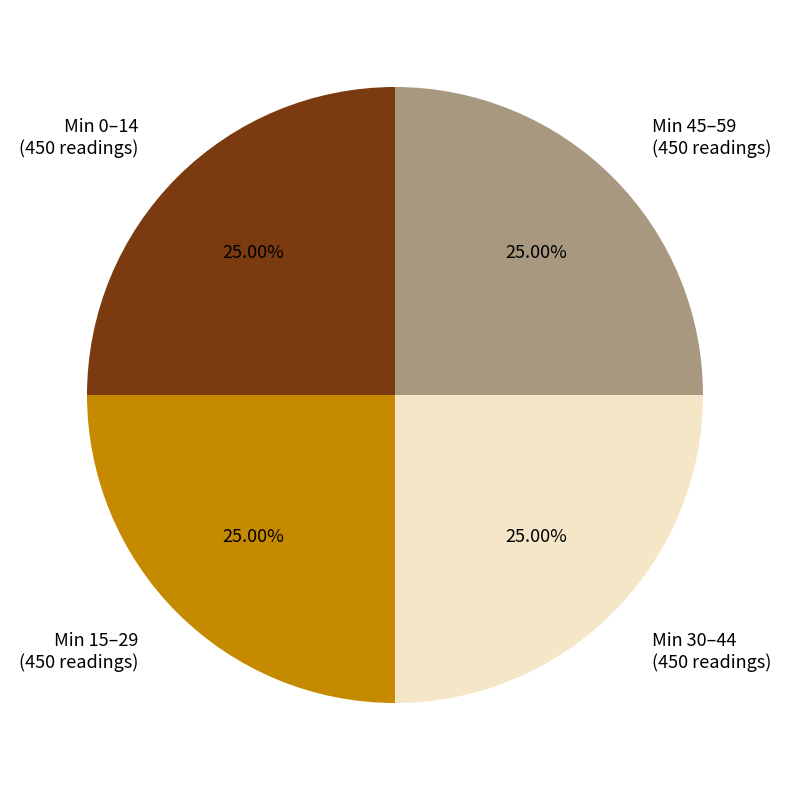

Is there a majority slice in this chart?

No